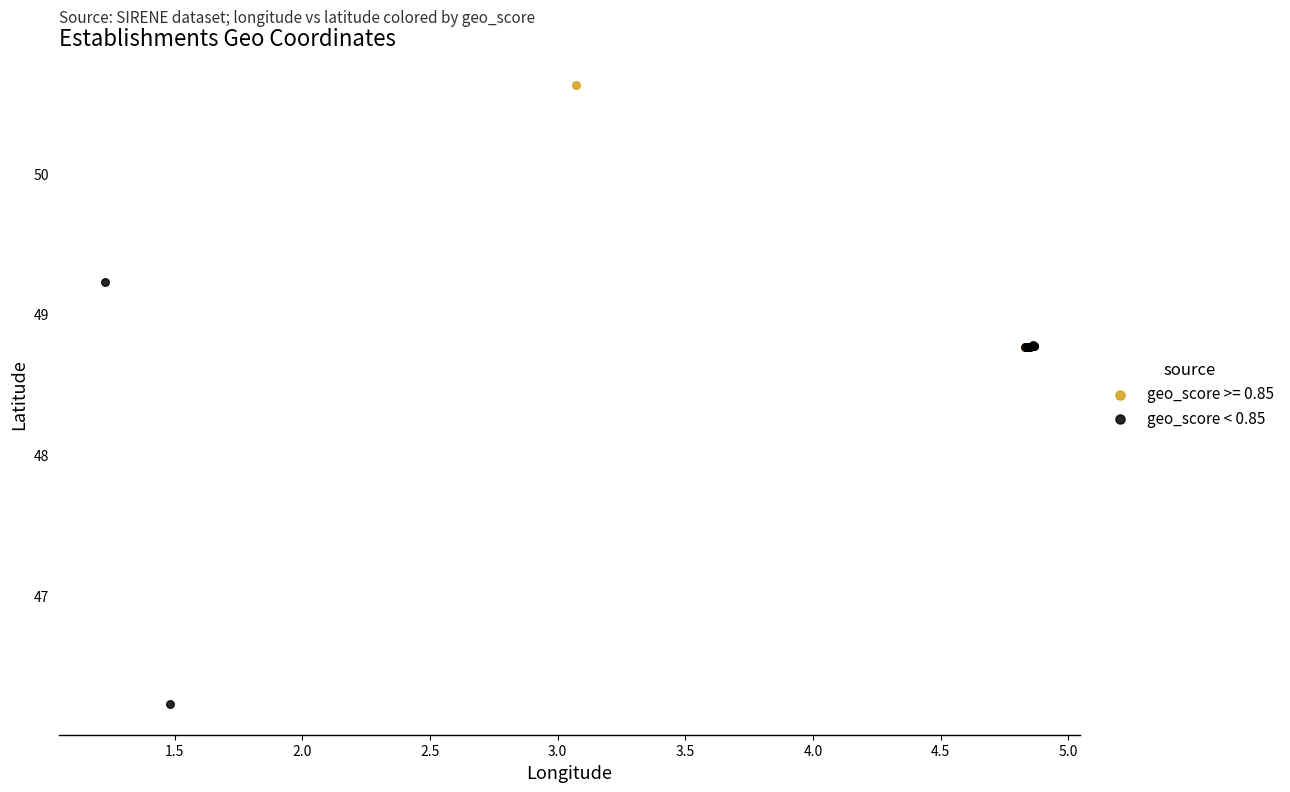

Which series reaches the minimum Y coordinate?

geo_score < 0.85